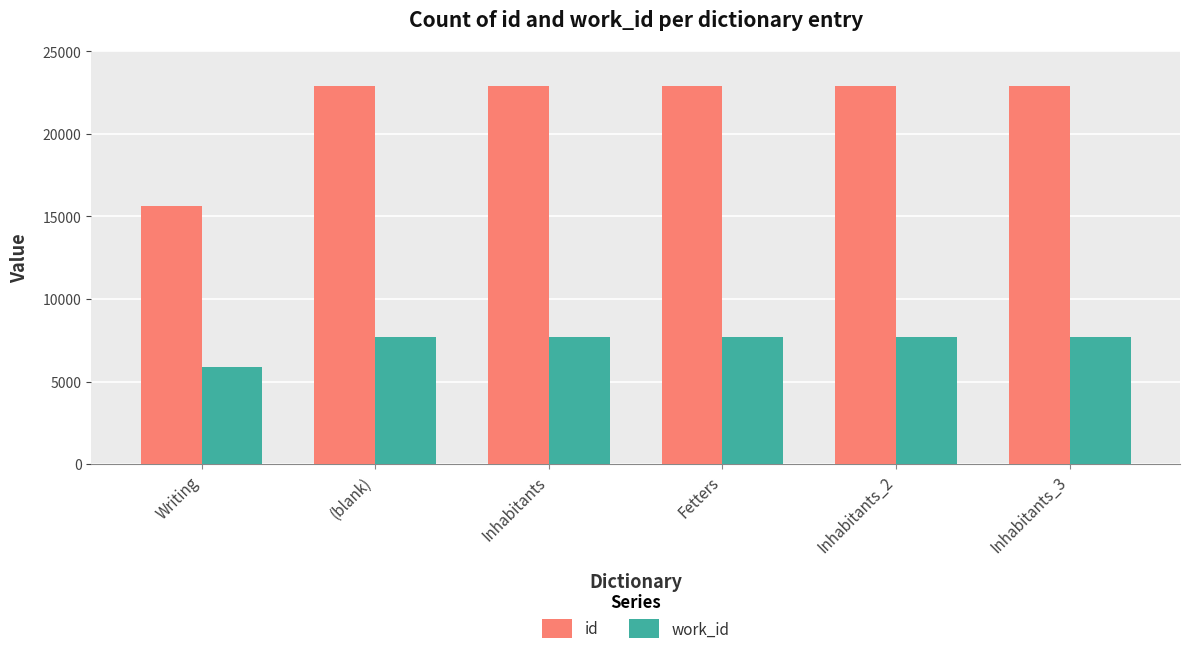

At which label does id reach its minimum?

Writing